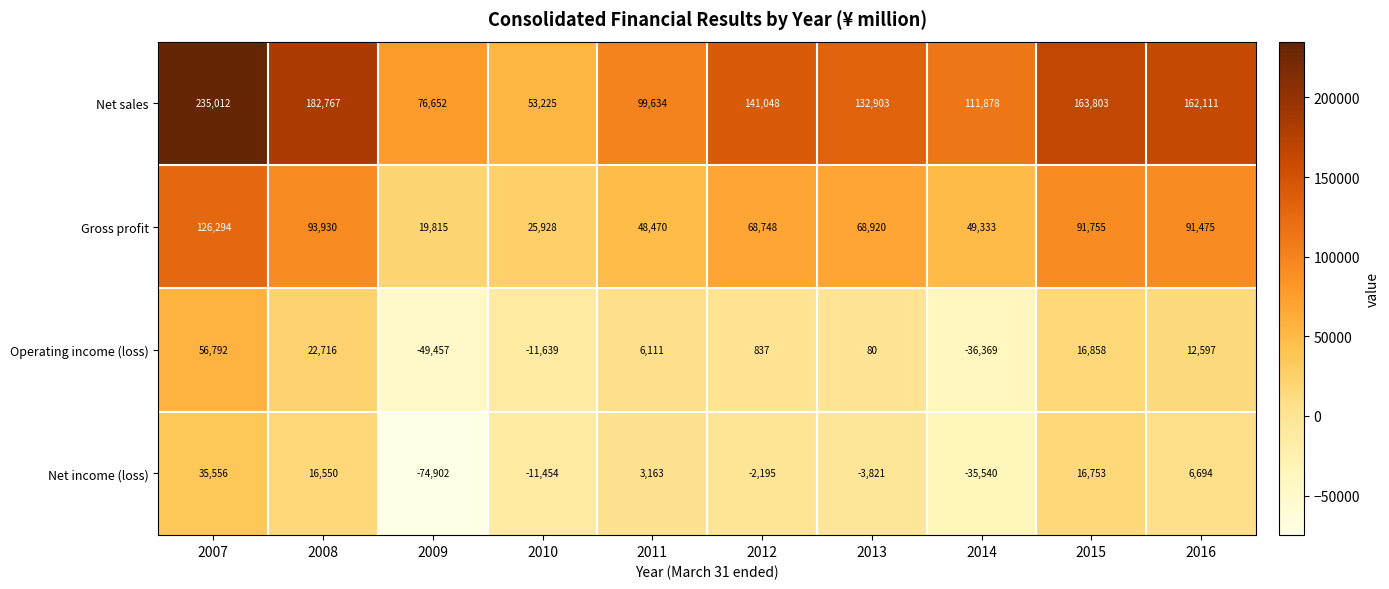

At which category does the chart reach its peak across all series?

2007